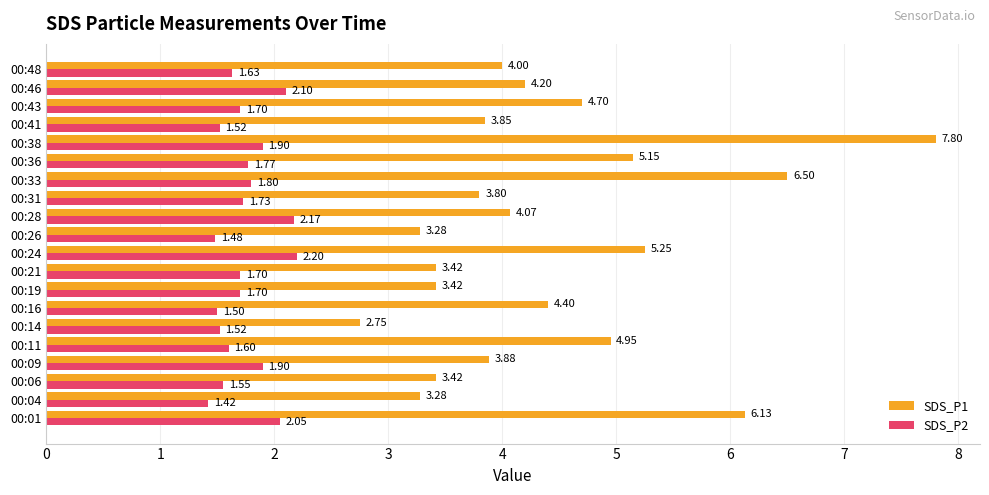

What is the highest value of the SDS_P1 series?

7.8